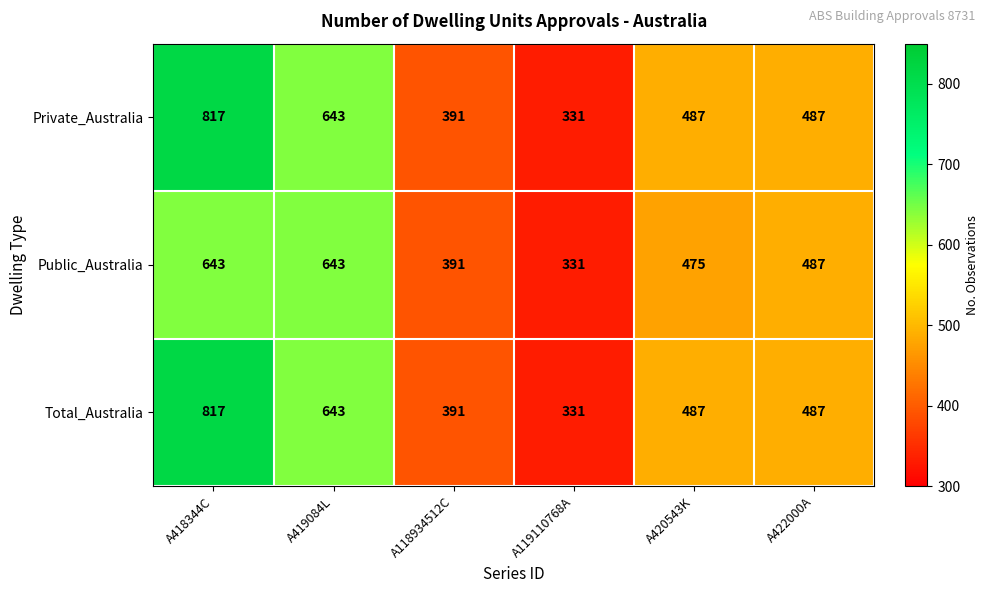

What is the lowest value of the Total_Australia series?

331